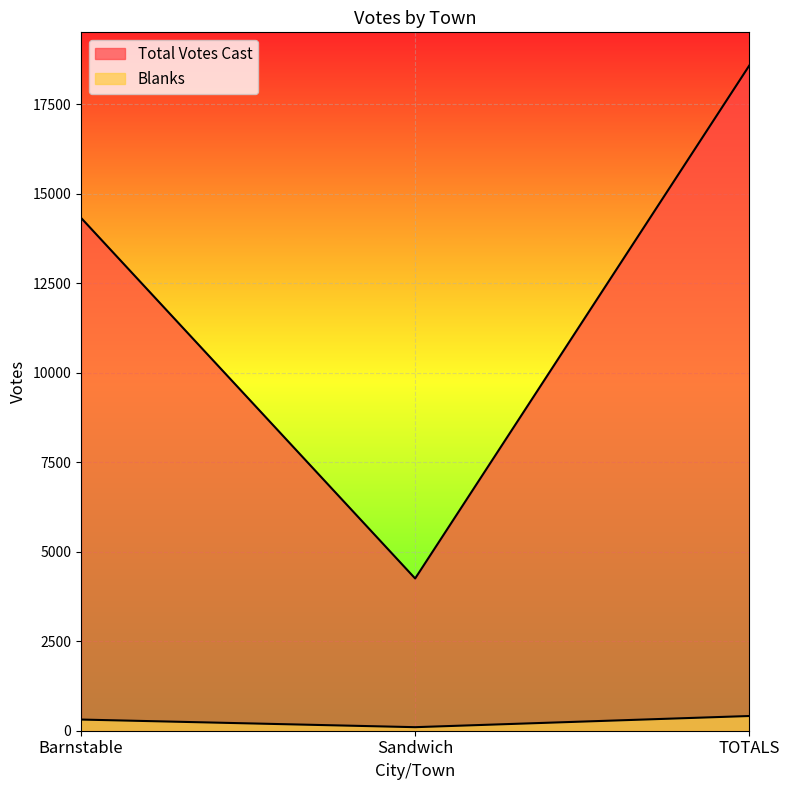

Which series has the largest range (max minus min)?

Total Votes Cast